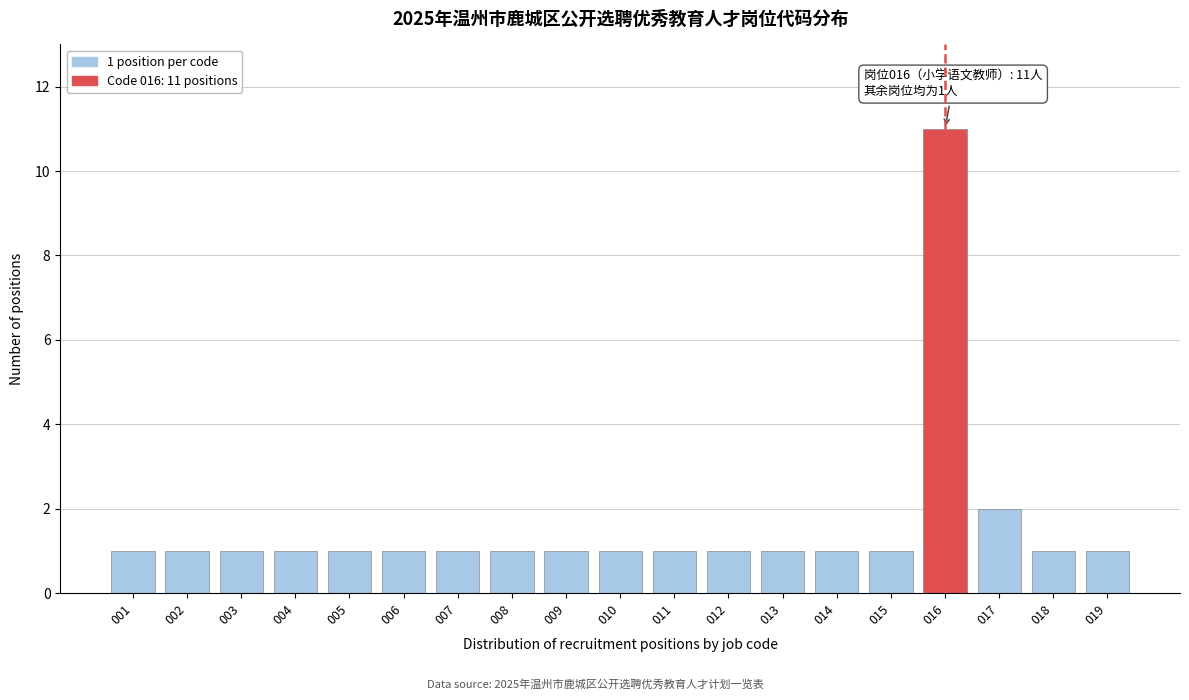

Reading left to right, what are all the values shown in this chart?

1	1	1	1	1	1	1	1	1	1	1	1	1	1	1	11	2	1	1